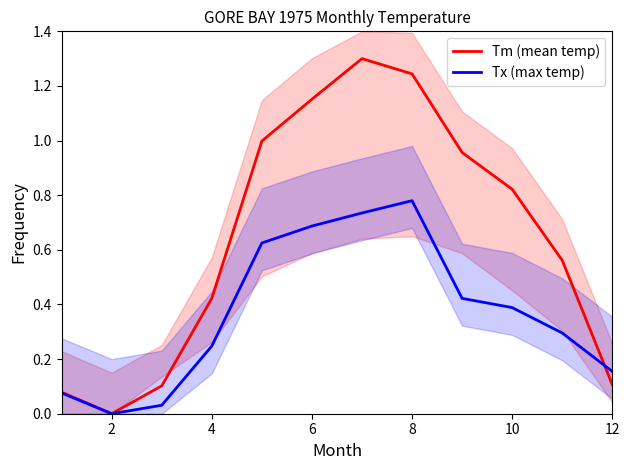

Where is the first local minimum for Tm (mean temp)?

2